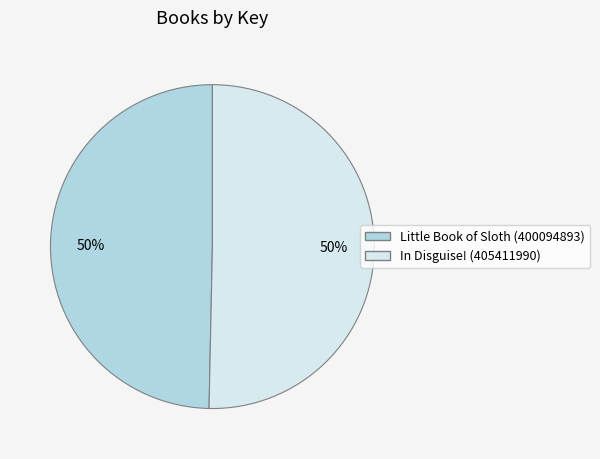

Combined, do In Disguise! (405411990) and Little Book of Sloth (400094893) account for over 50%?

Yes